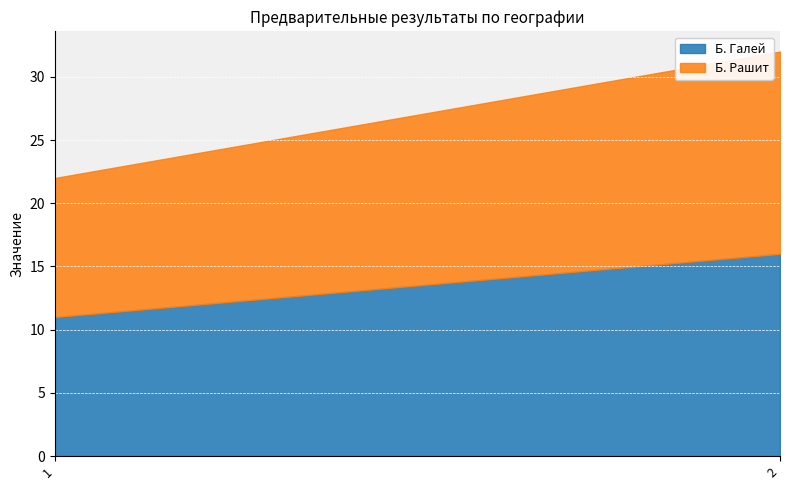

The value of Б. Галей at 2 is 16. True or false?

True